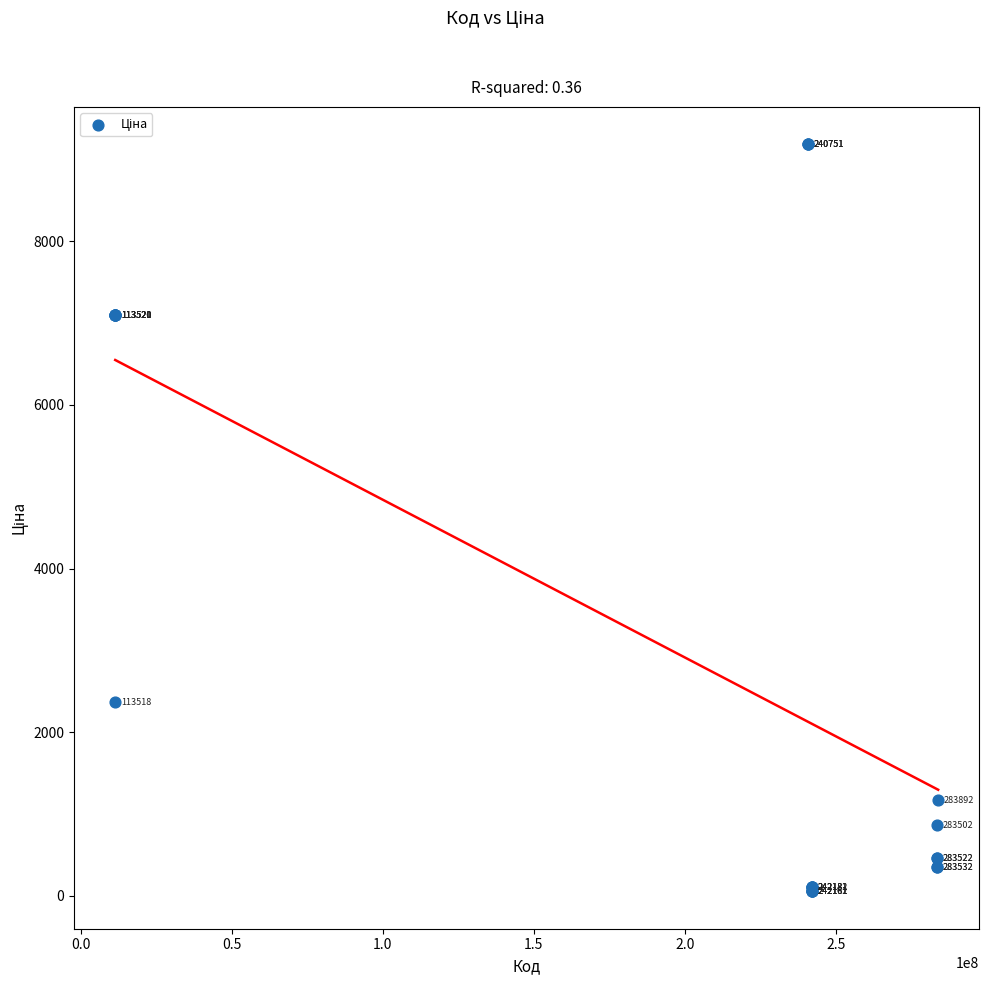

What Y value in the scatter plot is closest to 4620?

2372.4